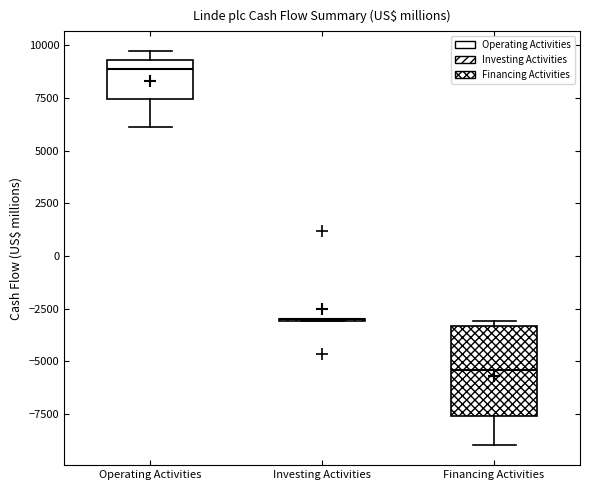

Reading left to right, read every box against the y-axis: the position of its median line, the range the box covers, and the ends of its whiskers. The values are not printed on the chart, so give them approximately, as read against the axis.

Operating Activities: median 9000, box 7500 to 9500, whiskers 6000 to 9500 (just above the box's upper edge)
Investing Activities: box collapsed to a line at -3000, whiskers -3000 to -3000
Financing Activities: median -5500, box -7500 to -3500, whiskers -9000 to -3000